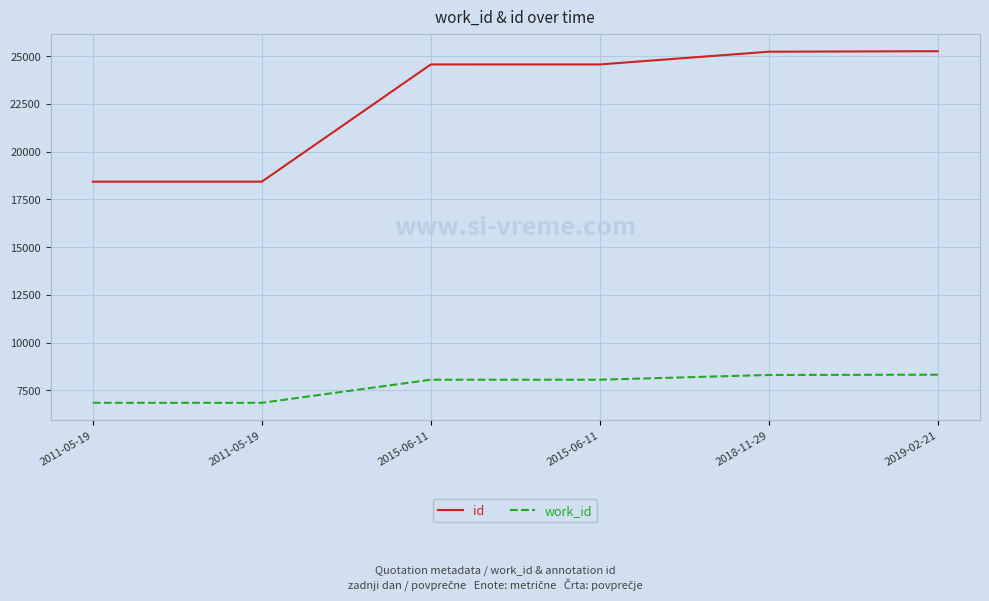

True or false: id and work_id intersect in this chart.

False